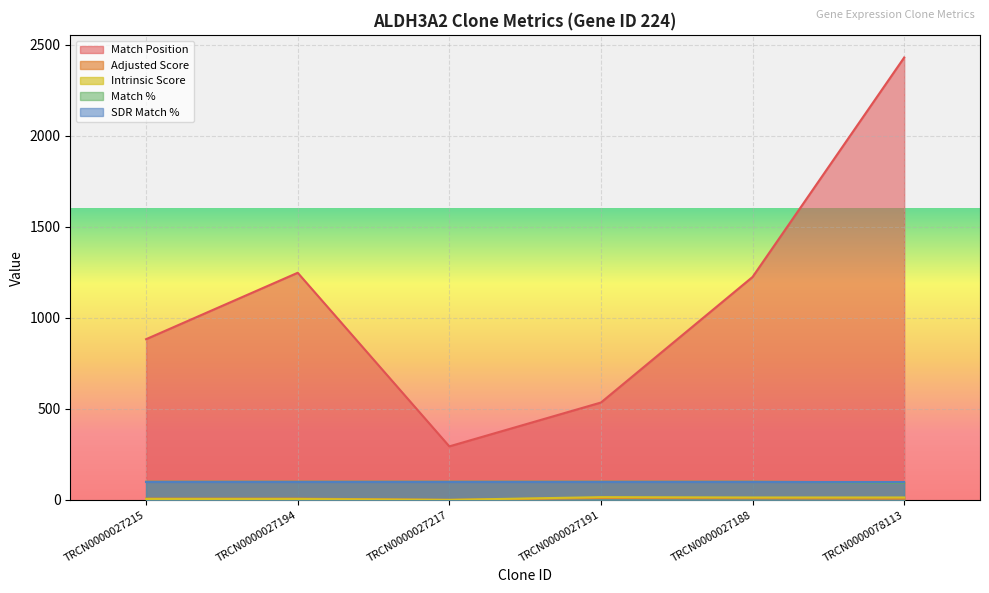

Which label corresponds to the smallest value in the chart?

TRCN0000027217